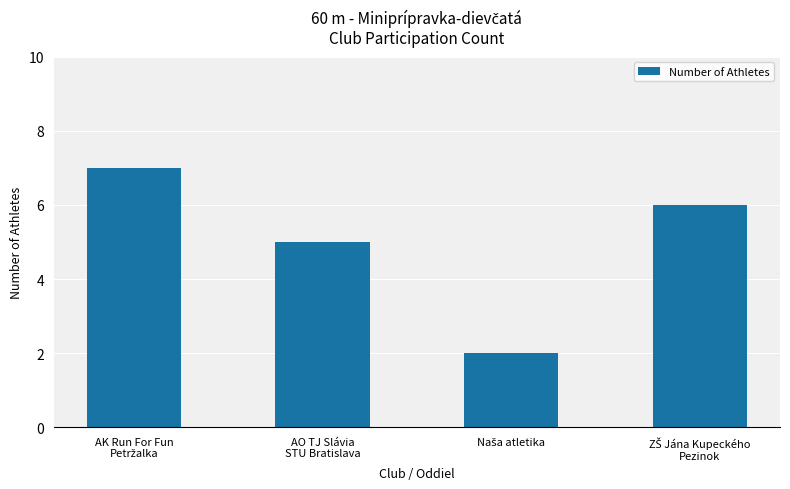

How many values are below 6?

2